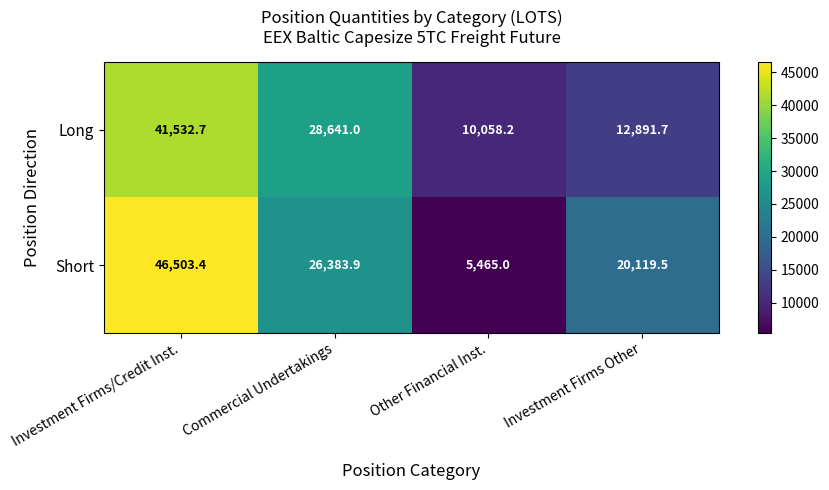

At how many categories does at least one series exceed 19661?

3